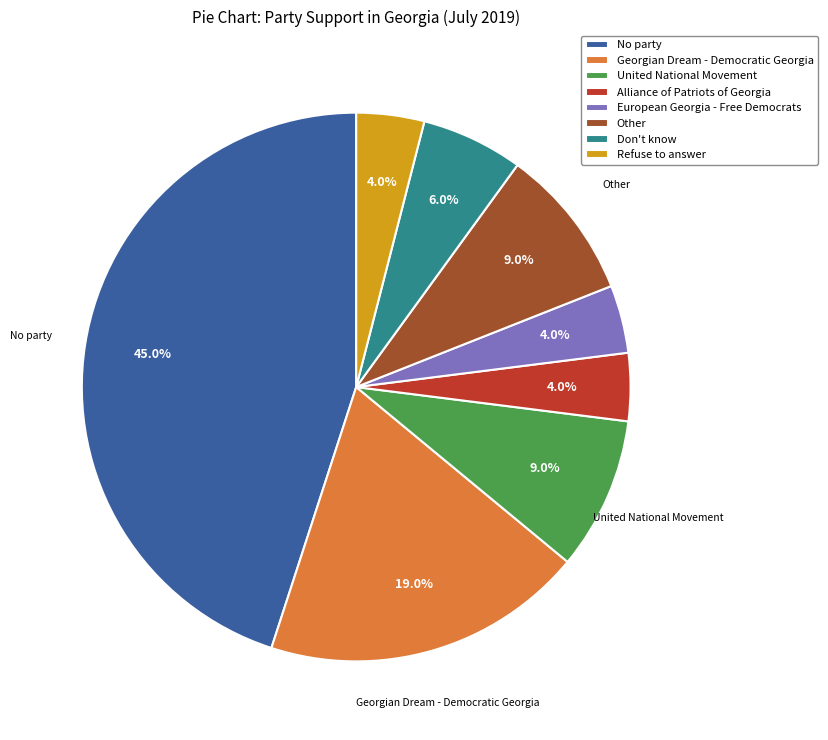

Is Alliance of Patriots of Georgia the majority of the pie?

No